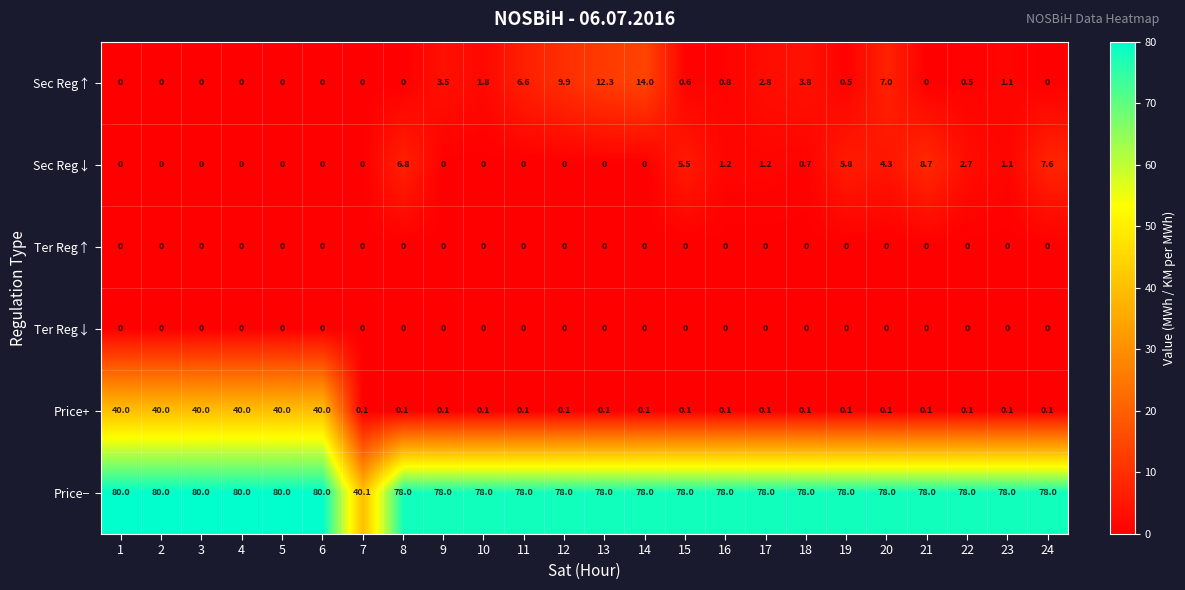

The value of Price− at 17 is 78.0. True or false?

True